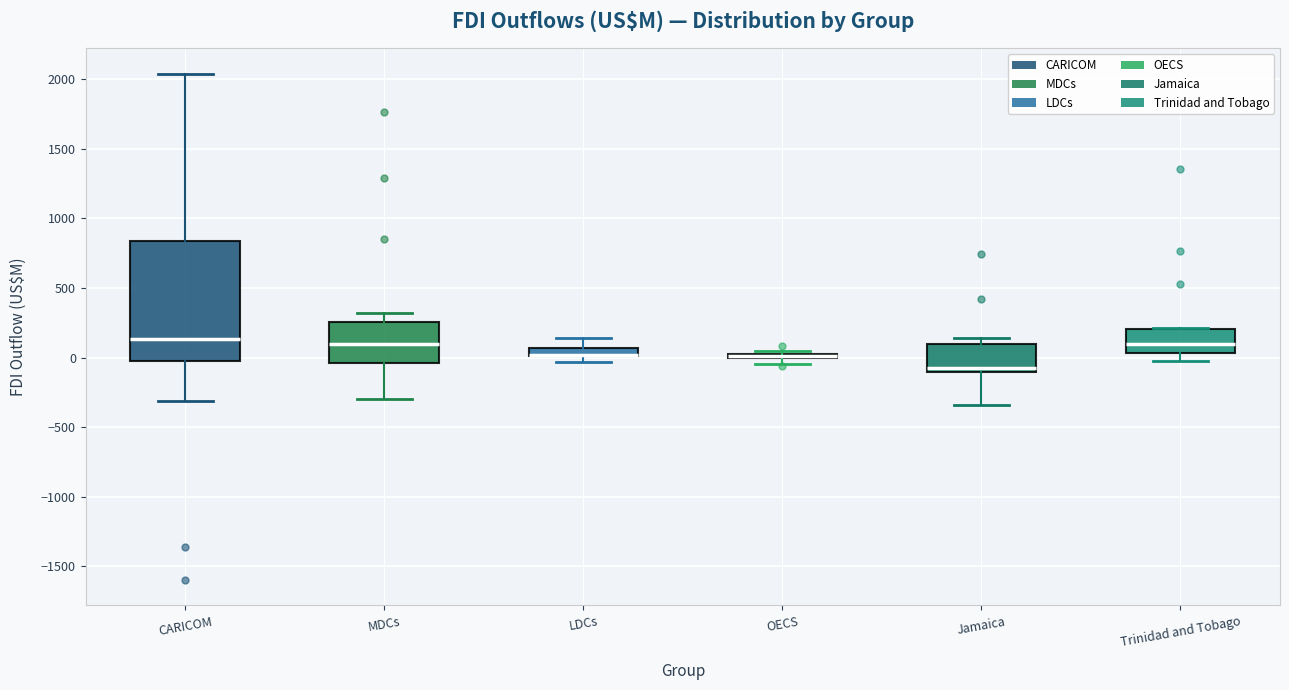

Where is the upper edge of the box for LDCs on the y-axis? The values are not printed on the chart, so give them approximately, as read against the axis.

50